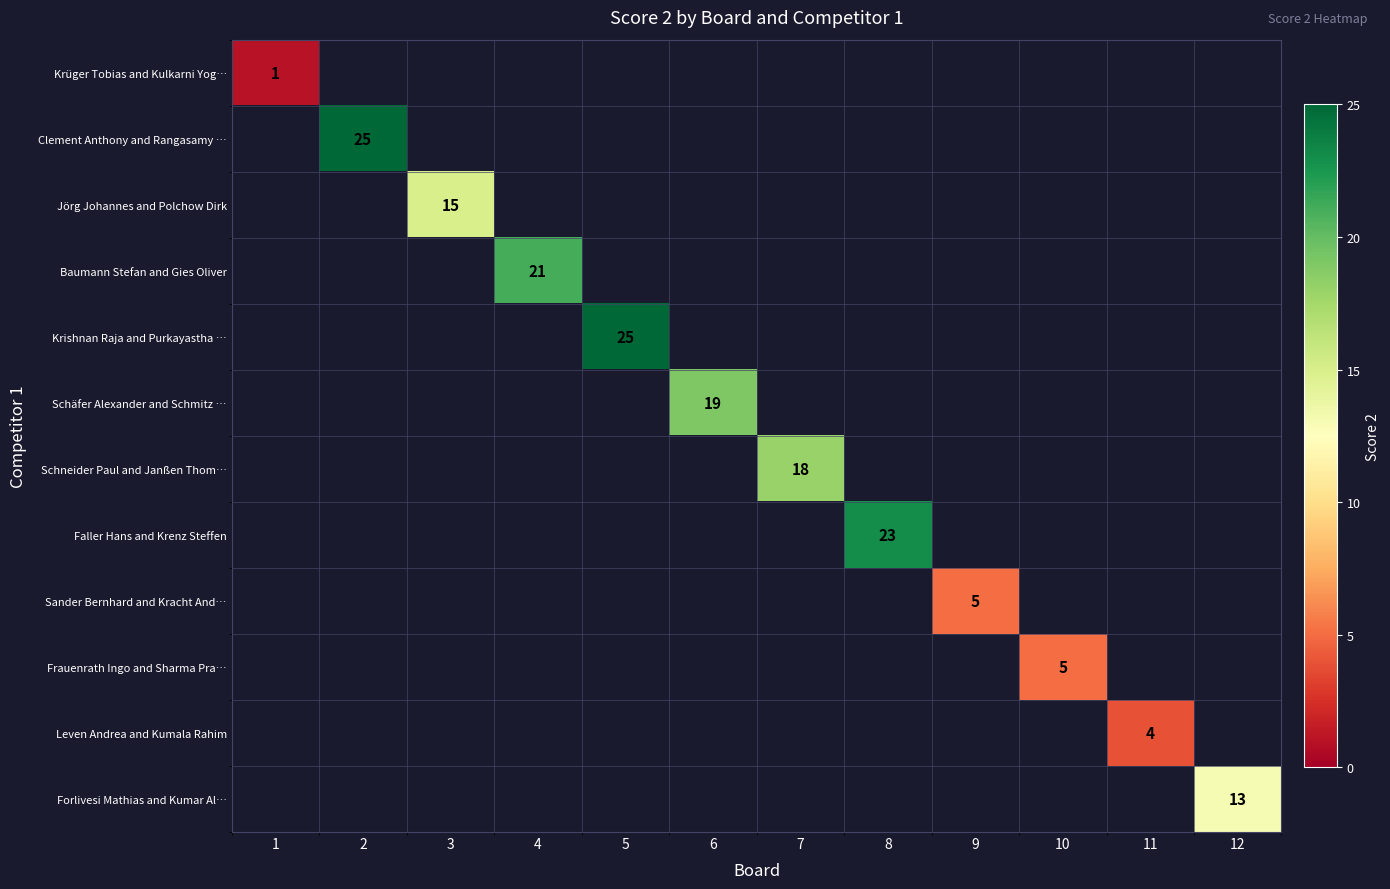

How many distinct data groups are displayed?

12